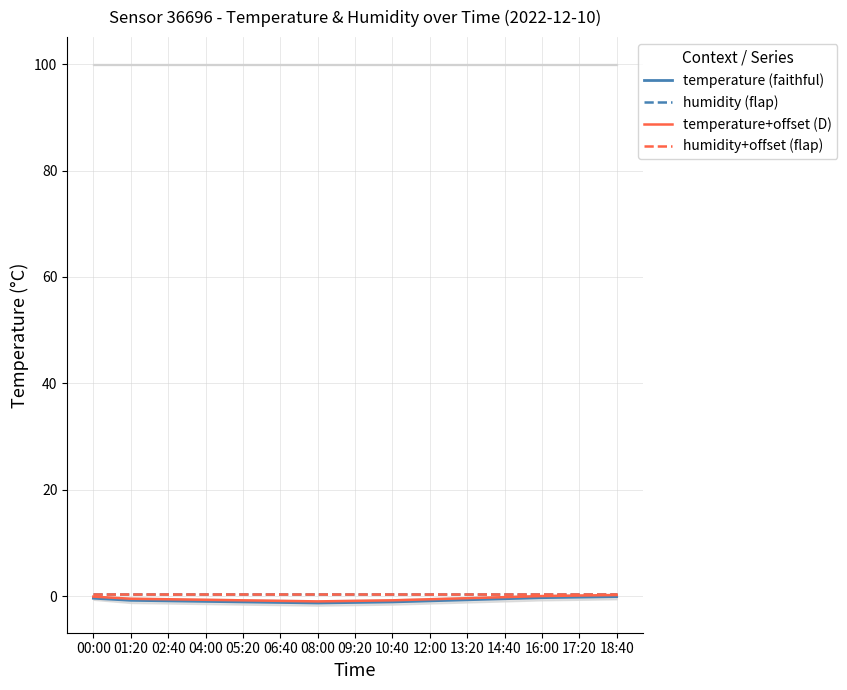

What is the highest value of the humidity (flap) series?

0.3